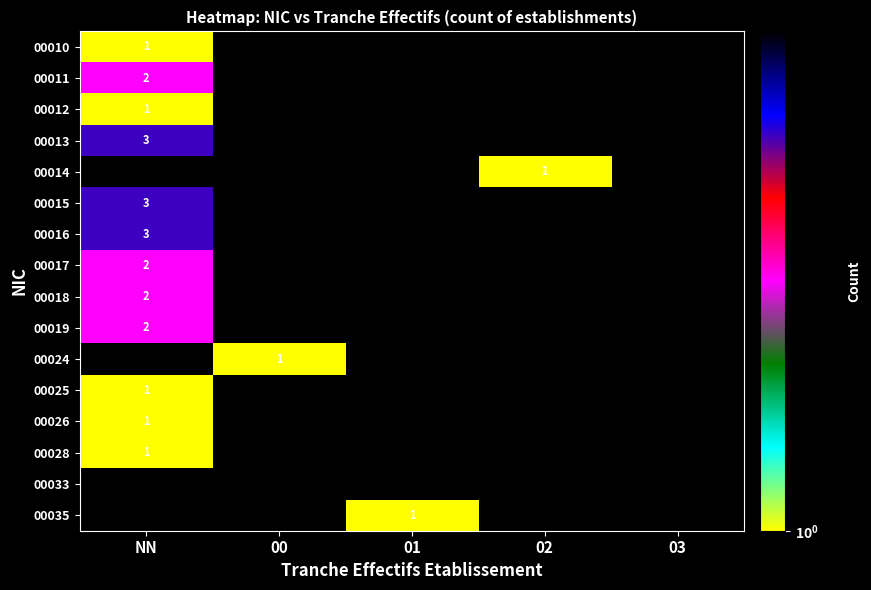

The 00028 series shows 1 at NN. True or false?

True